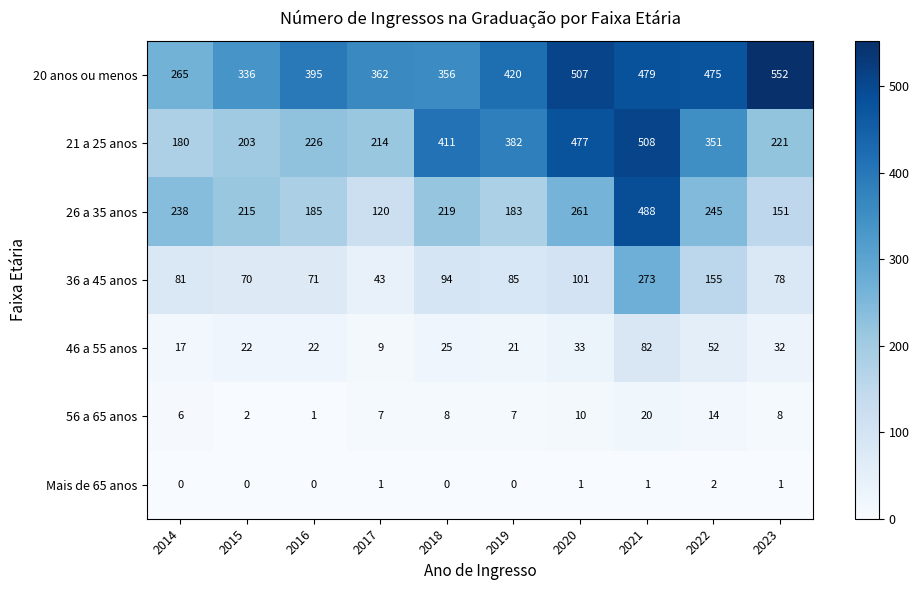

What is the spread (max minus min) of values at 2018?

411